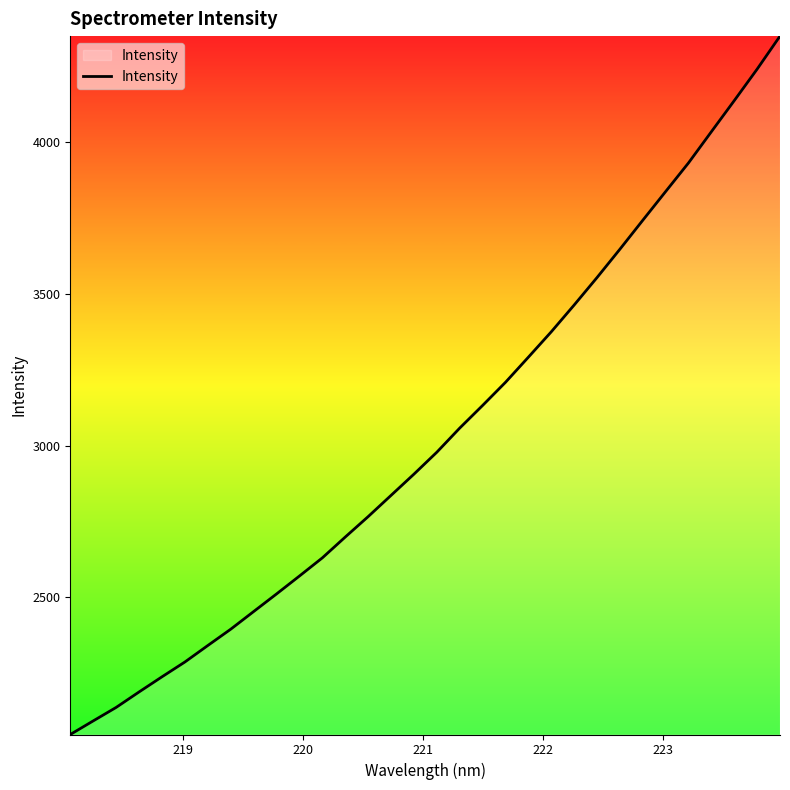

What is the smallest value displayed?

2048.7